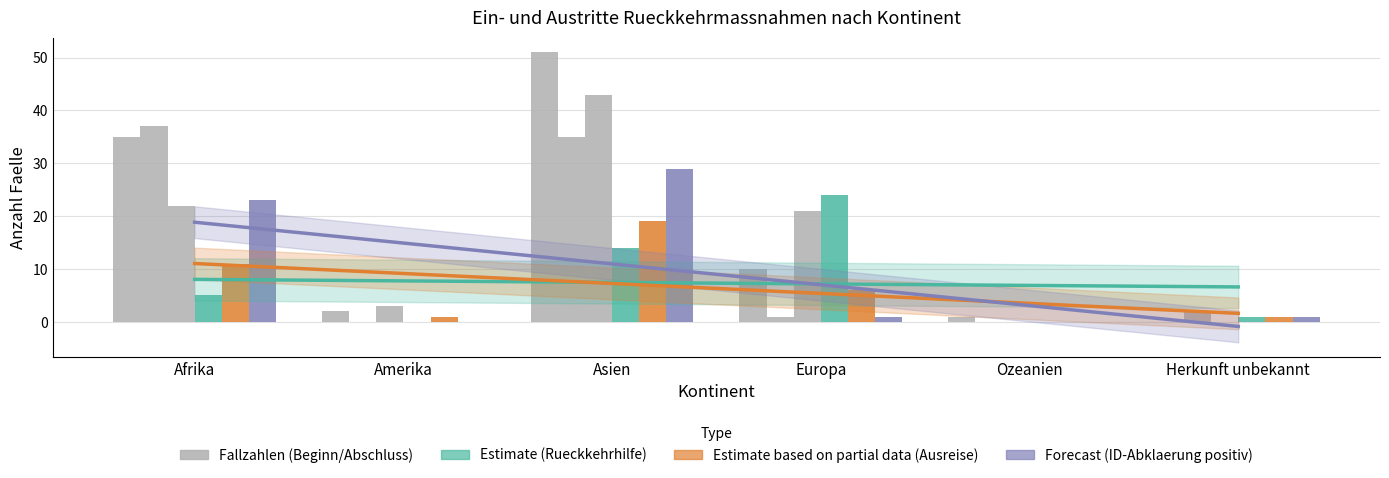

Reading left to right, what are all the values shown in this chart?

Beginn Ausreiseorganisation: Afrika=35	Amerika=2	Asien=51	Europa=10	Ozeanien=1	Herkunft unbekannt=0
Beginn Identitaetsabklaerung: Afrika=37	Amerika=0	Asien=35	Europa=1	Ozeanien=0	Herkunft unbekannt=2
Beginn Papierbeschaffung: Afrika=22	Amerika=3	Asien=43	Europa=21	Ozeanien=0	Herkunft unbekannt=0
Gesuche Rueckkehrhilfe: Afrika=5	Amerika=0	Asien=14	Europa=24	Ozeanien=0	Herkunft unbekannt=1
Abschluss Ausreiseorganisation: Afrika=11	Amerika=1	Asien=19	Europa=6	Ozeanien=0	Herkunft unbekannt=1
Identitaetsabklaerung positiv: Afrika=23	Amerika=0	Asien=29	Europa=1	Ozeanien=0	Herkunft unbekannt=1